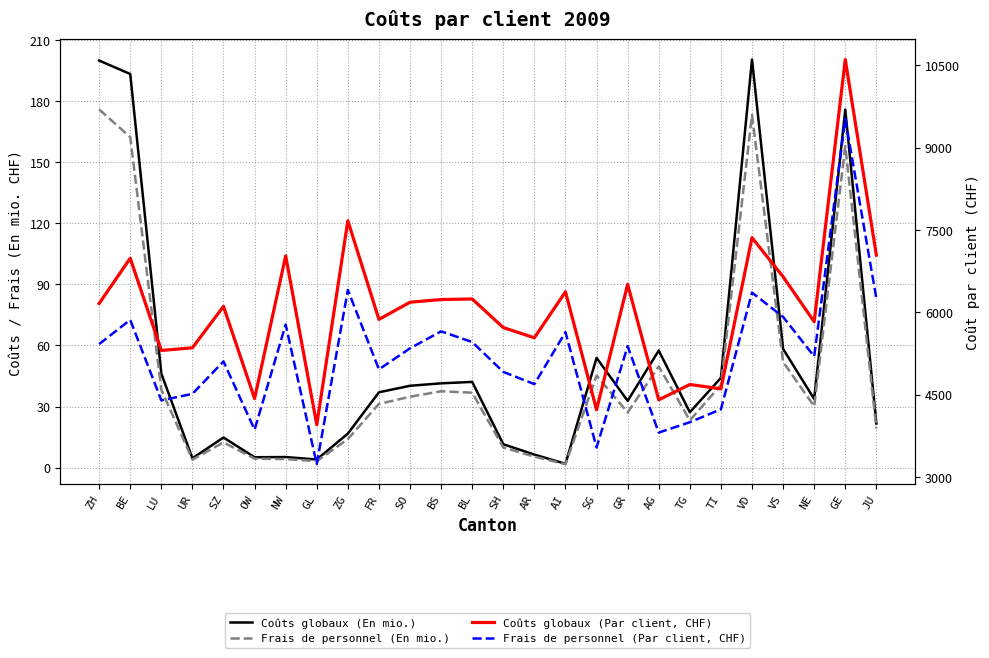

What is the difference between the Frais de personnel (Par client, CHF) values at OW and AI?

1776.0